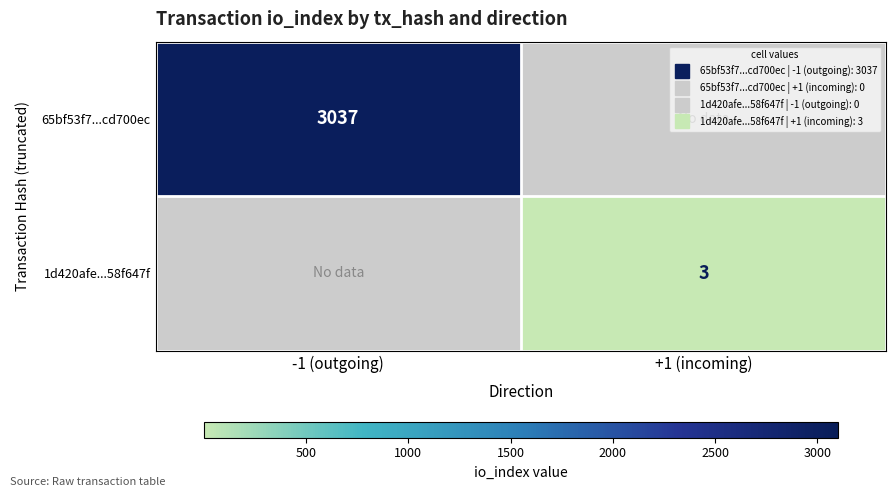

Which label corresponds to the largest value in the chart?

-1 (outgoing)